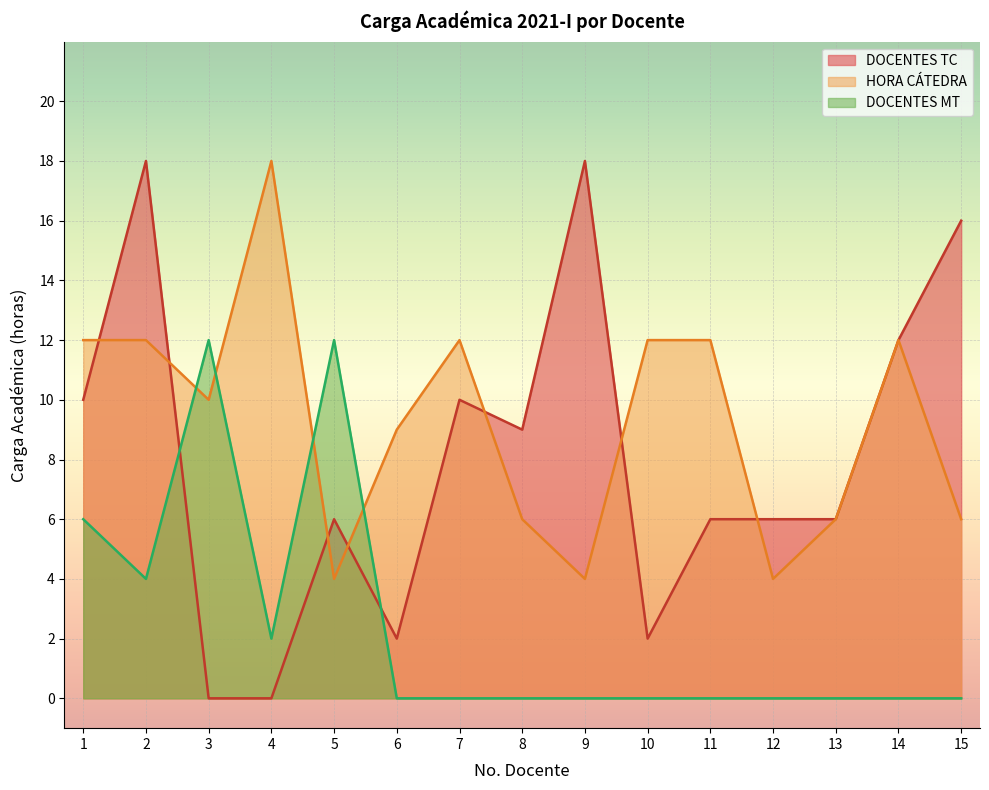

After their last crossing, which series has the higher values: DOCENTES TC or HORA CÁTEDRA?

DOCENTES TC